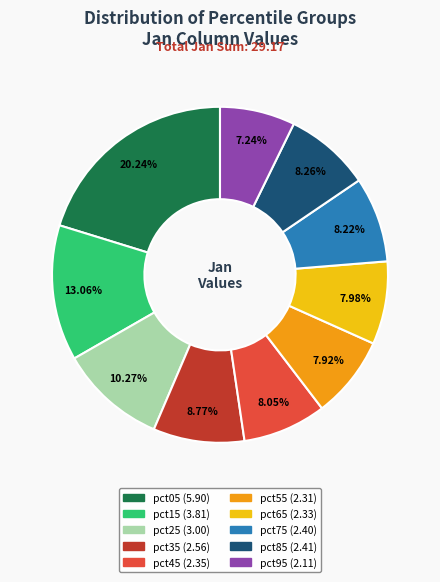

Which category has the smallest portion of the pie?

pct95